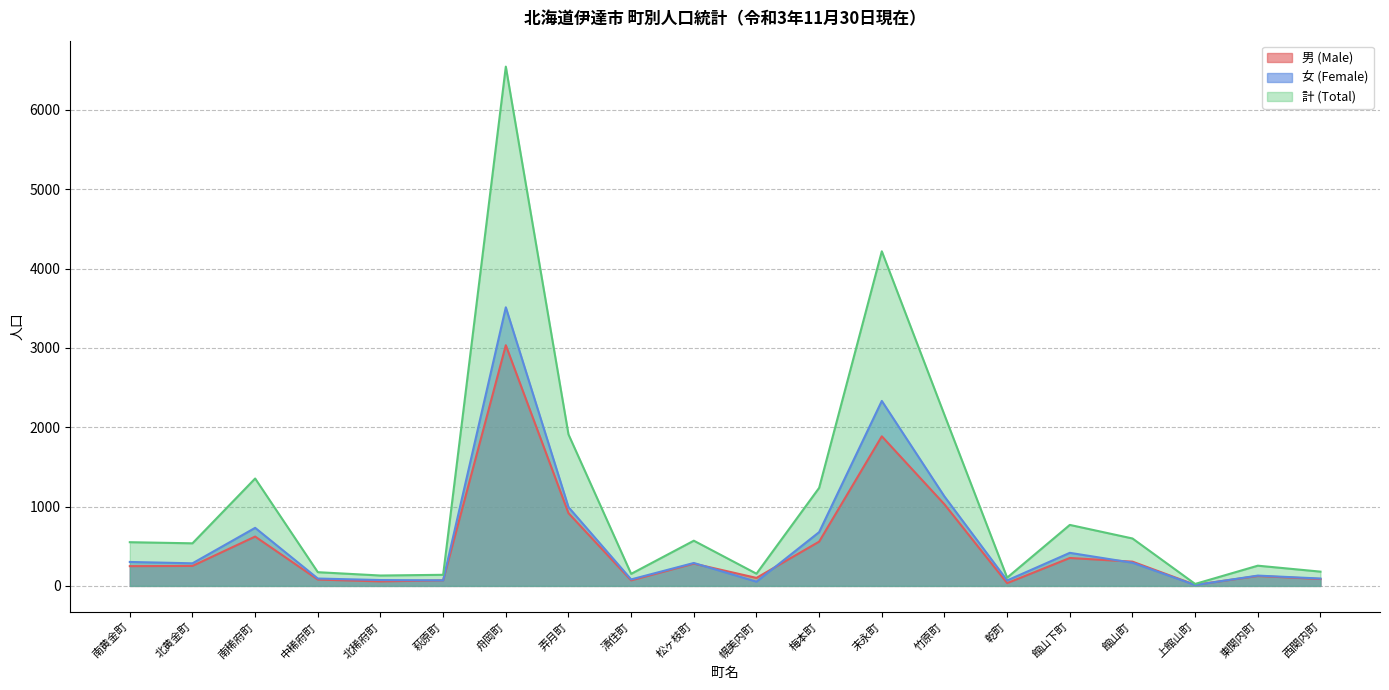

What is the difference between the 計 (Total) values at 清住町 and 幌美内町?

2